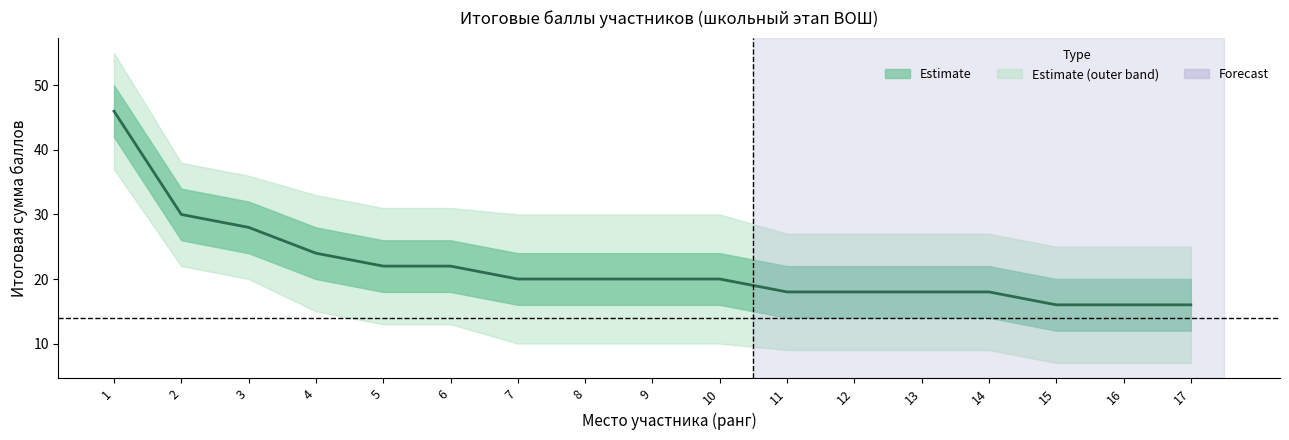

What is the total value across all series at 7?

100